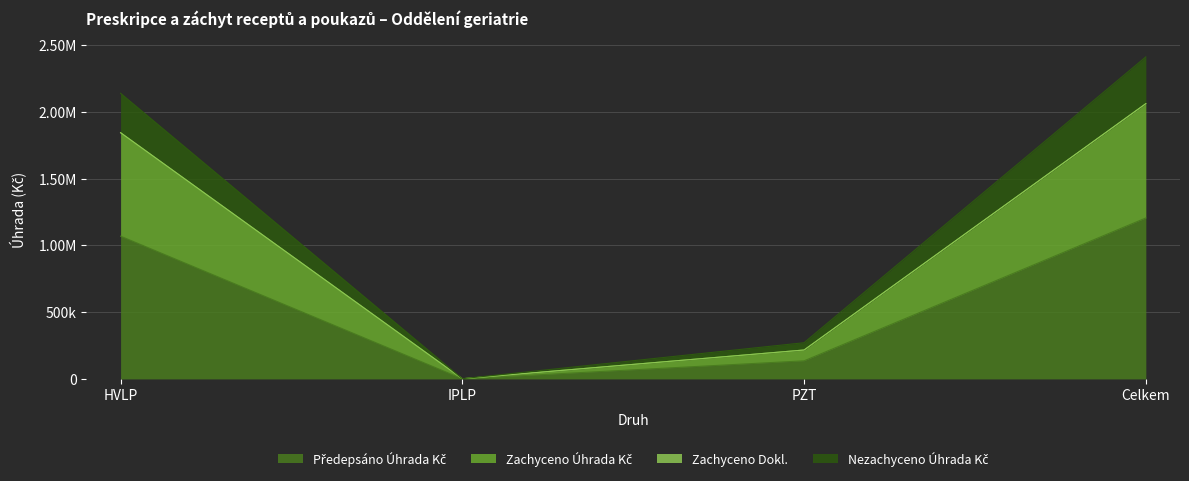

At which category is the sum across all series the highest?

Celkem